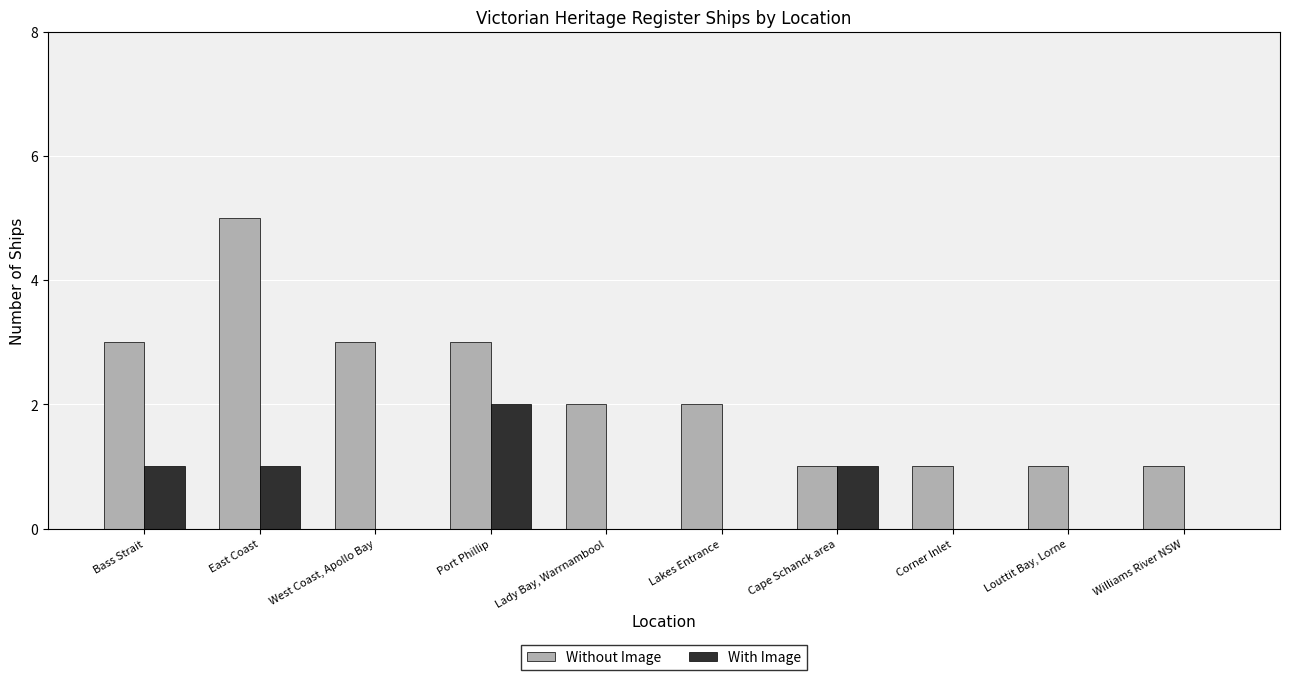

True or false: Without Image has a value of 1 at Lady Bay, Warrnambool.

False